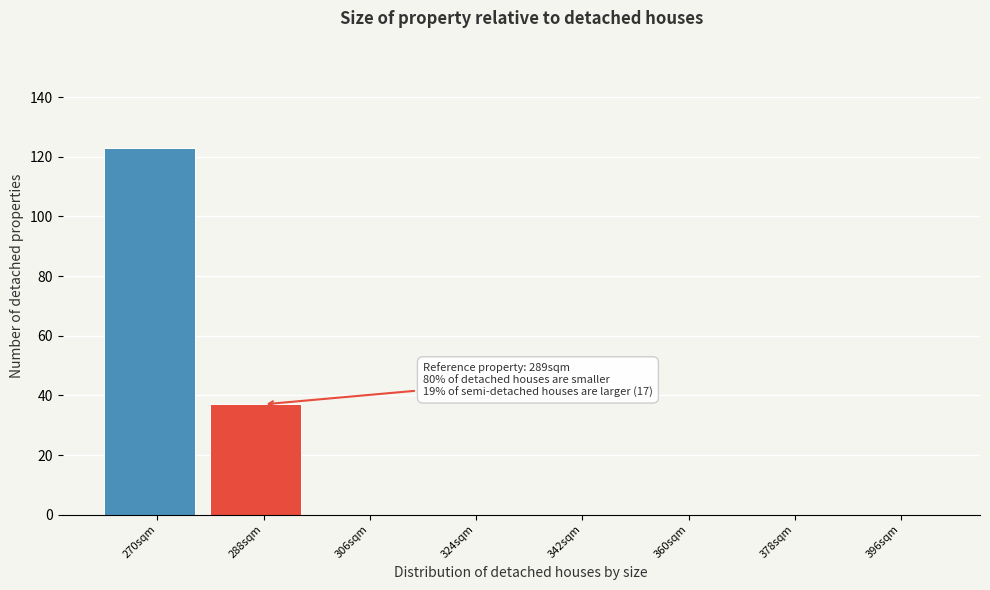

Reading left to right, extract all data points from this chart.

270sqm=123	288sqm=37	306sqm=0	324sqm=0	342sqm=0	360sqm=0	378sqm=0	396sqm=0